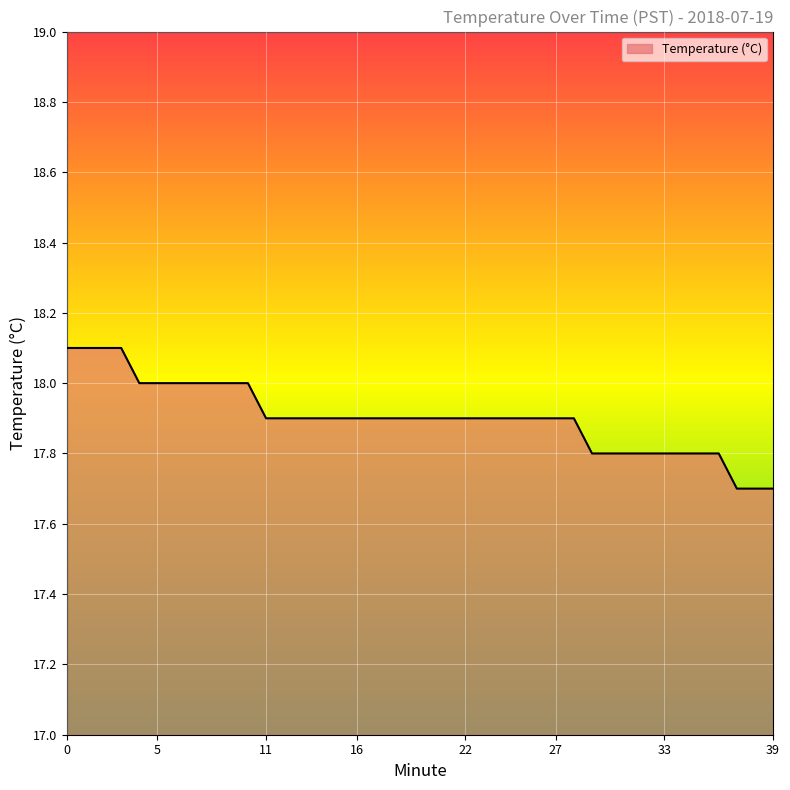

Reading right to left, transcribe all the data shown in this chart.

17.7	17.7	17.7	17.8	17.8	17.8	17.8	17.8	17.8	17.8	17.8	17.9	17.9	17.9	17.9	17.9	17.9	17.9	17.9	17.9	17.9	17.9	17.9	17.9	17.9	17.9	17.9	17.9	17.9	18.0	18.0	18.0	18.0	18.0	18.0	18.0	18.1	18.1	18.1	18.1